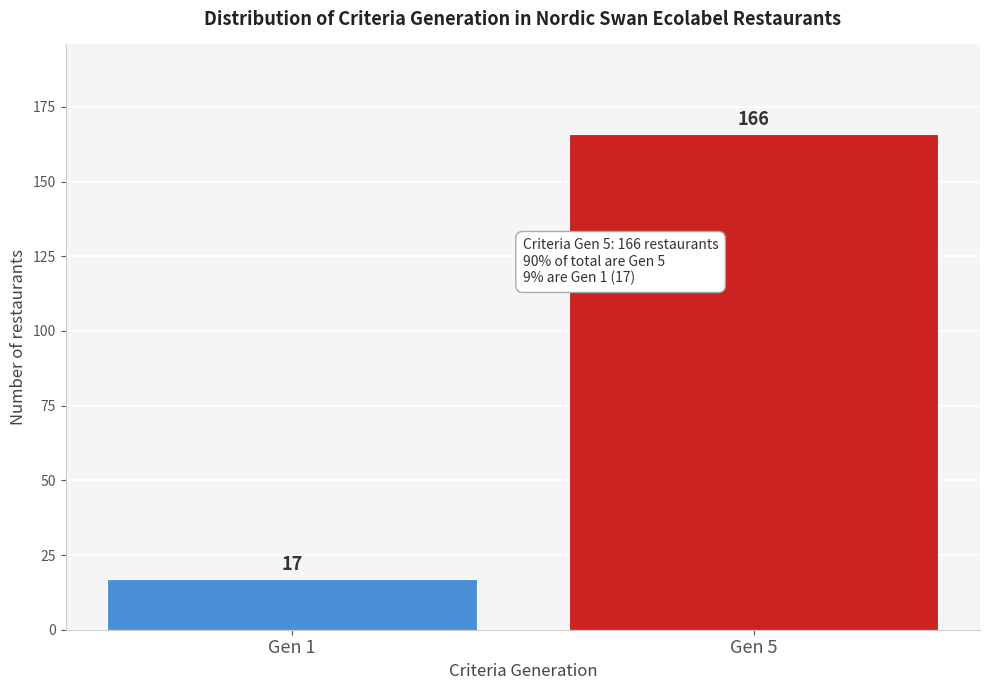

Reading right to left, transcribe all the data shown in this chart.

166	17